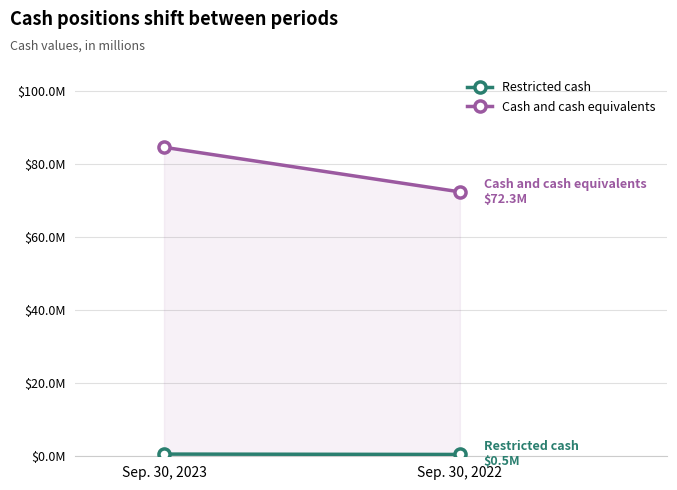

What is the difference between the maximum and minimum values in the Restricted cash series?

0.1